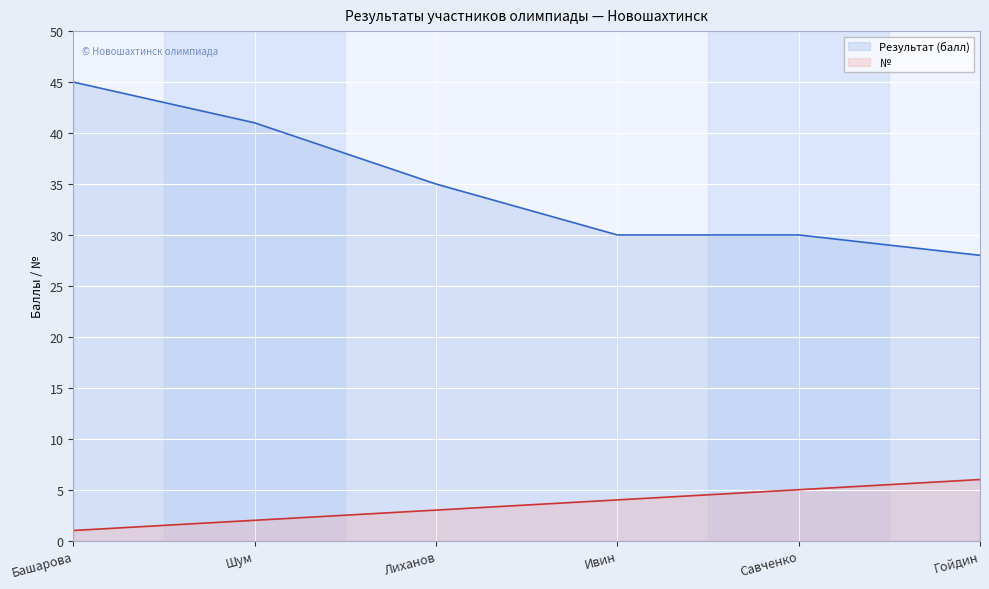

True or false: № and Результат (балл) intersect in this chart.

False